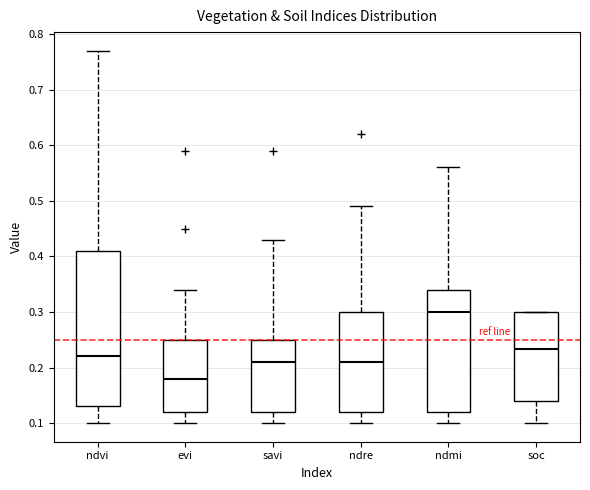

Which box has the highest median line?

ndmi